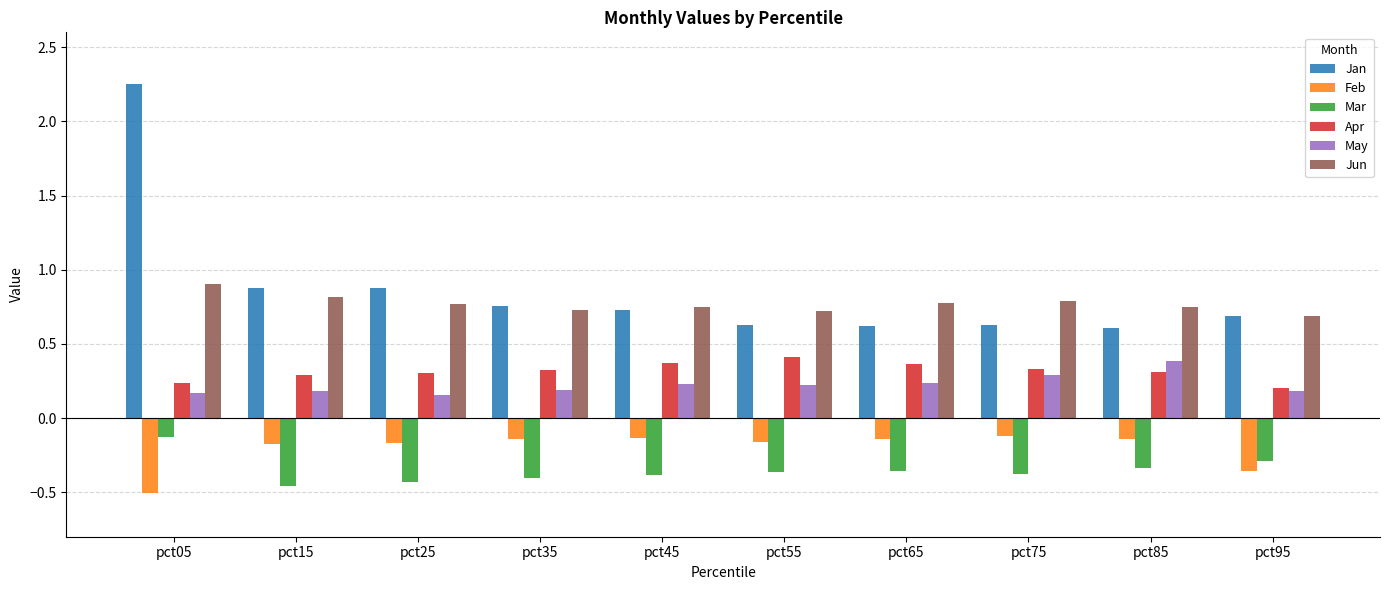

What is the spread (max minus min) of values at pct75?

1.2